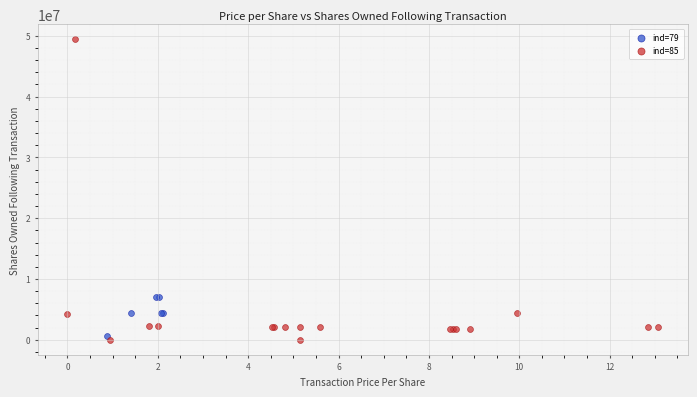

Which series contains the highest Y value?

ind=85